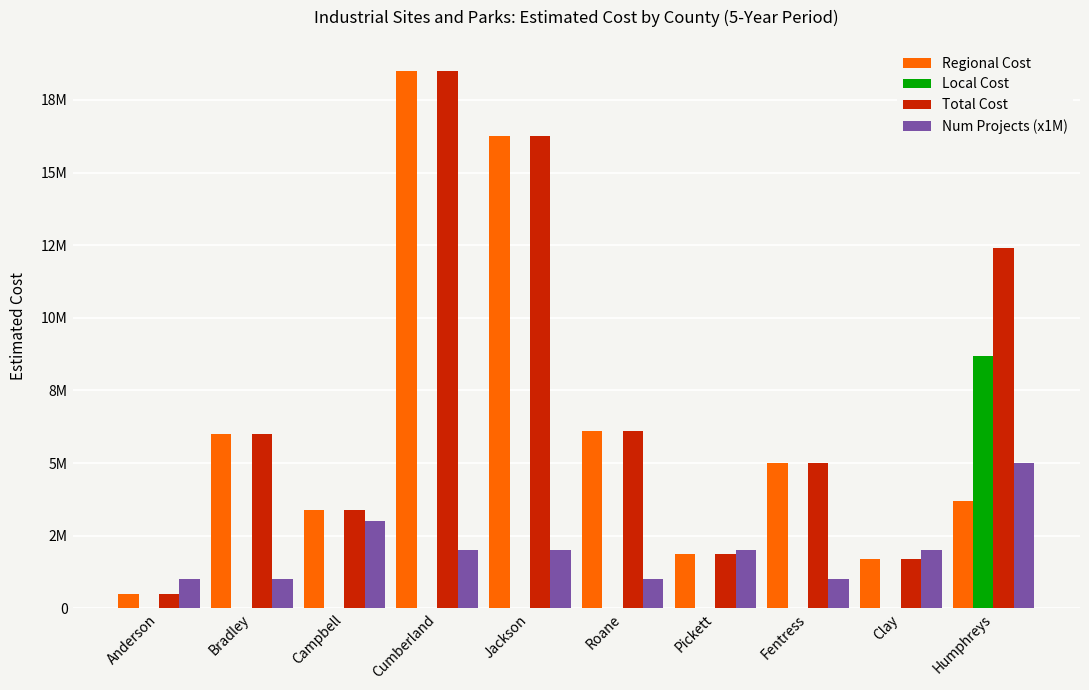

What is the sum of the Total Cost values at Anderson and Humphreys?

12900000